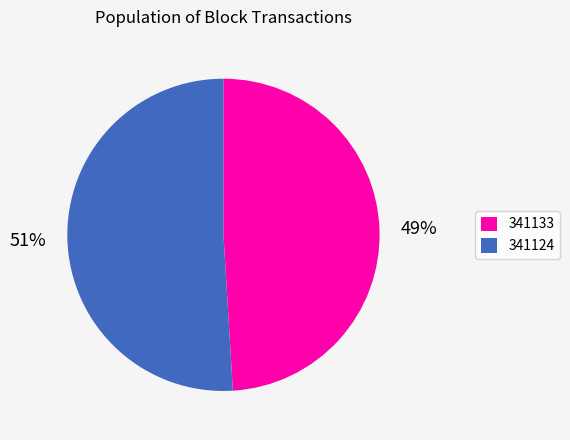

Combined, do 341124 and 341133 account for over 50%?

Yes